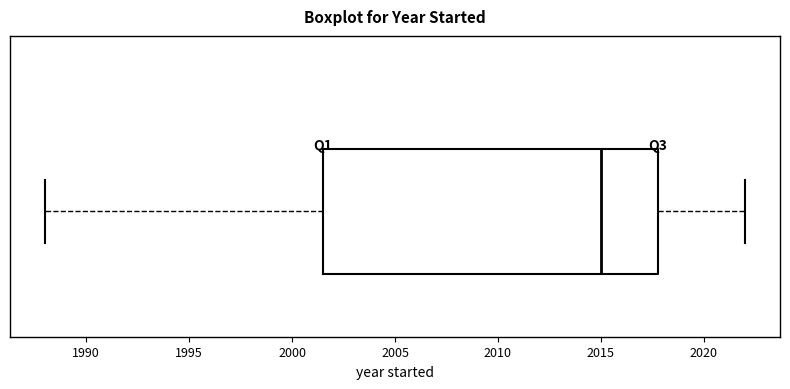

Where does the right whisker of the box end on the x-axis? The values are not printed on the chart, so give them approximately, as read against the axis.

2022.0